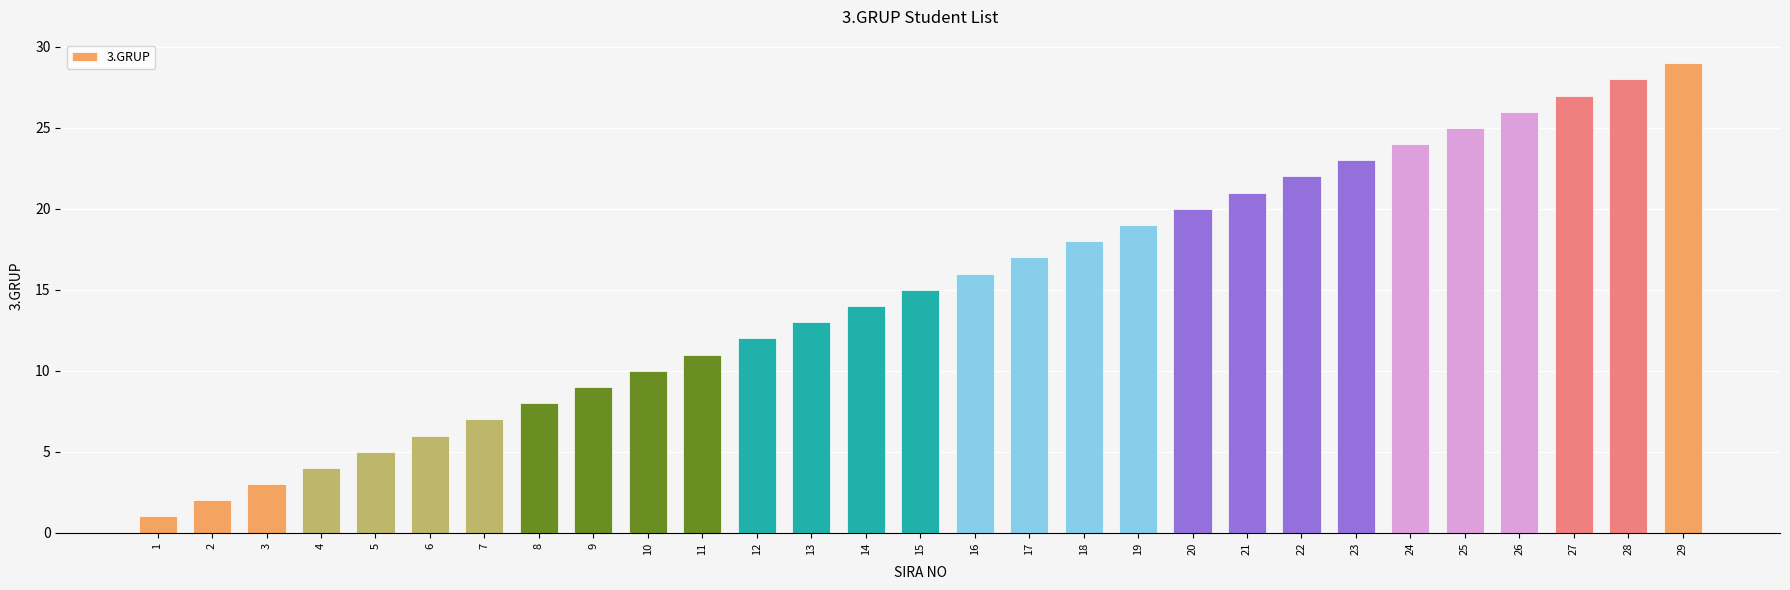

Rank the categories by value from lowest to highest.

1, 2, 3, 4, 5, 6, 7, 8, 9, 10, 11, 12, 13, 14, 15, 16, 17, 18, 19, 20, 21, 22, 23, 24, 25, 26, 27, 28, 29